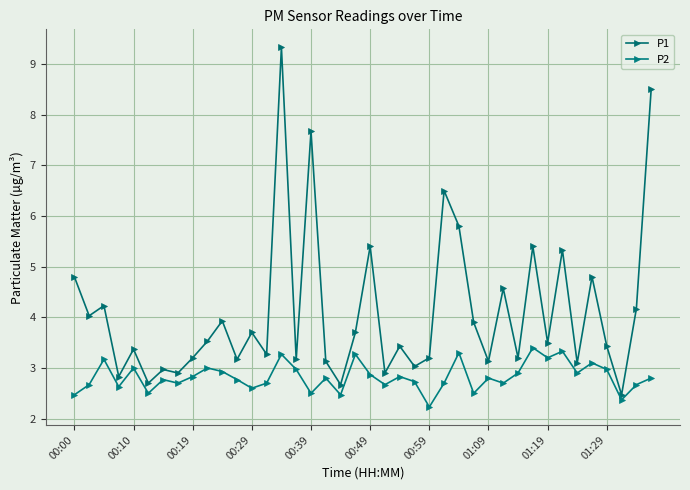

What is the greatest value displayed?

9.3